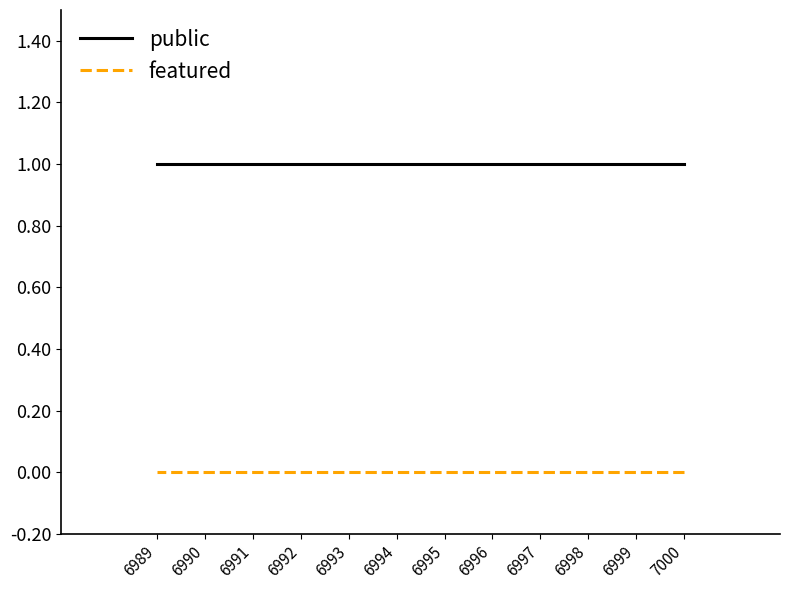

Between 7000 and 6989, which series saw the biggest shift?

public